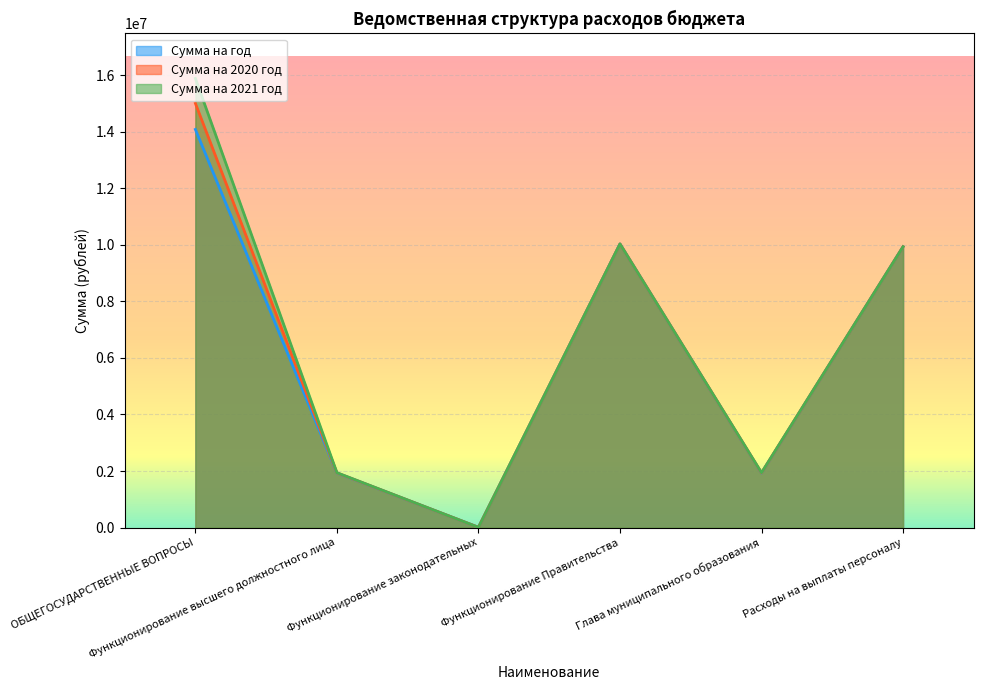

True or false: Сумма на 2020 год and Сумма на год cross at least once.

False